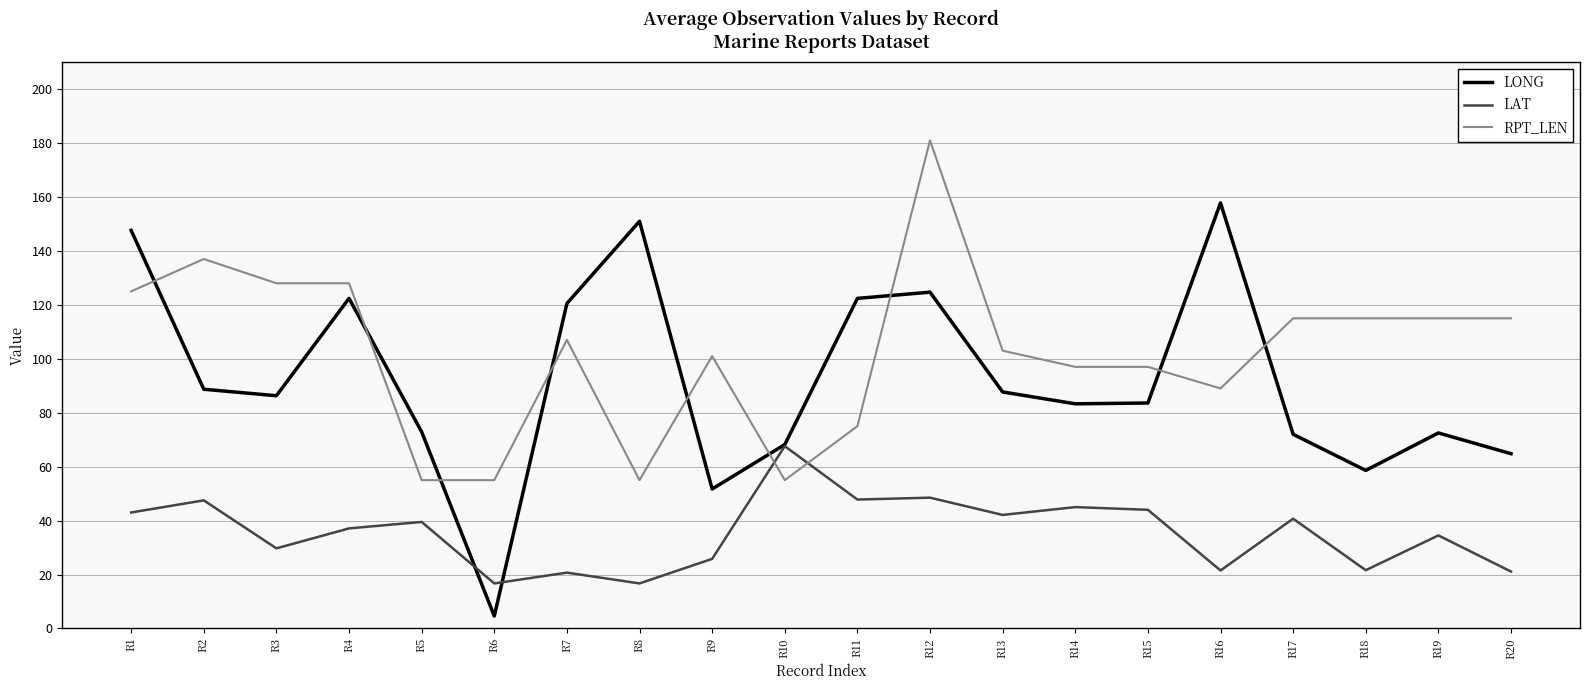

True or false: LONG has a value of 24.3 at R15.

False